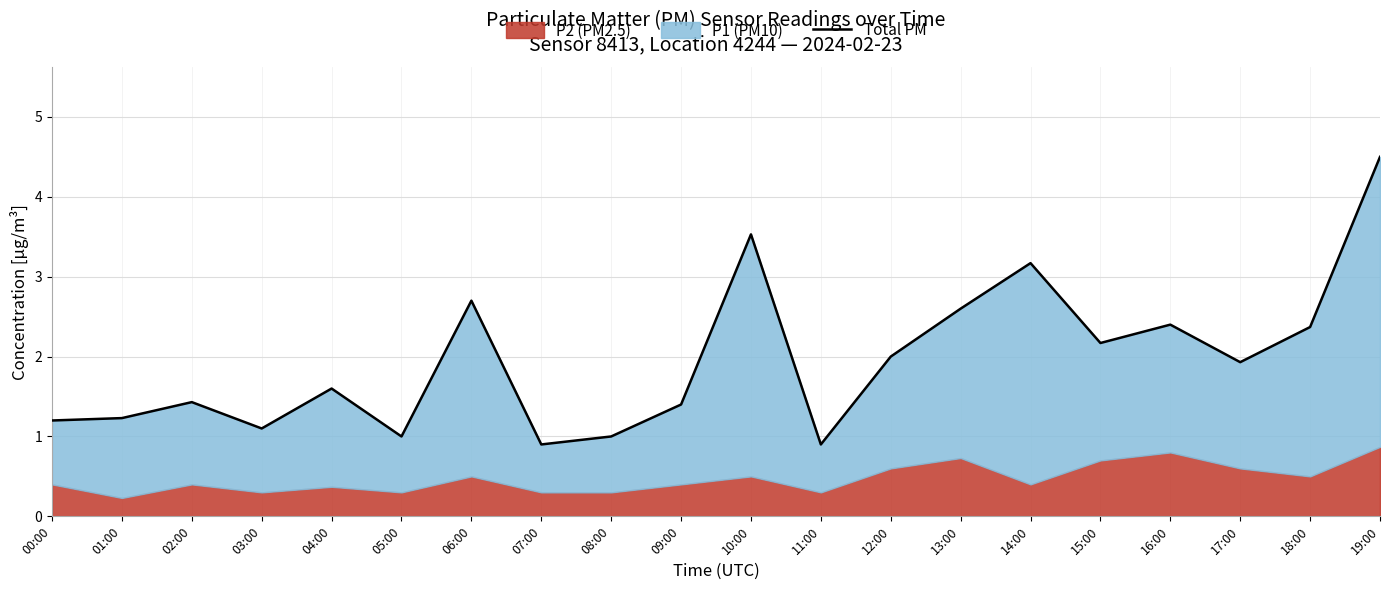

What is the ratio of the value at 02:00 to the value at 09:00?

1.0